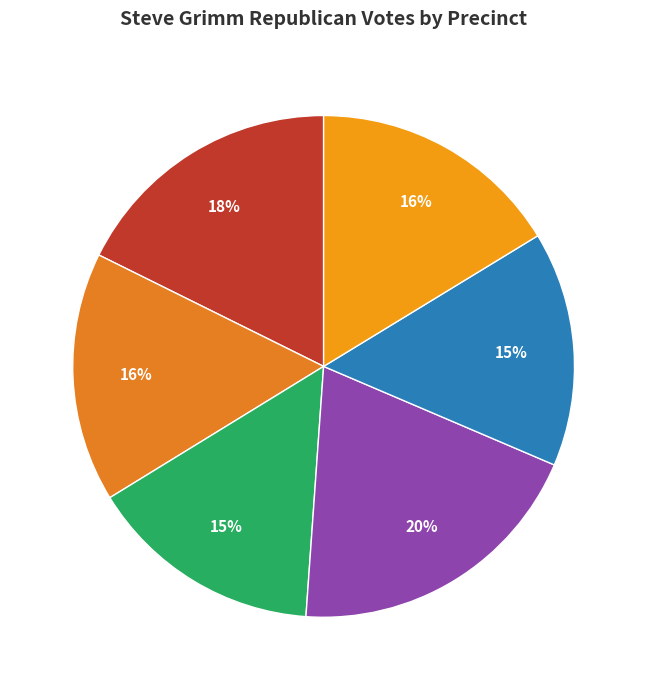

To the nearest percent, what is the difference between the largest and smallest slice percentages?

5%